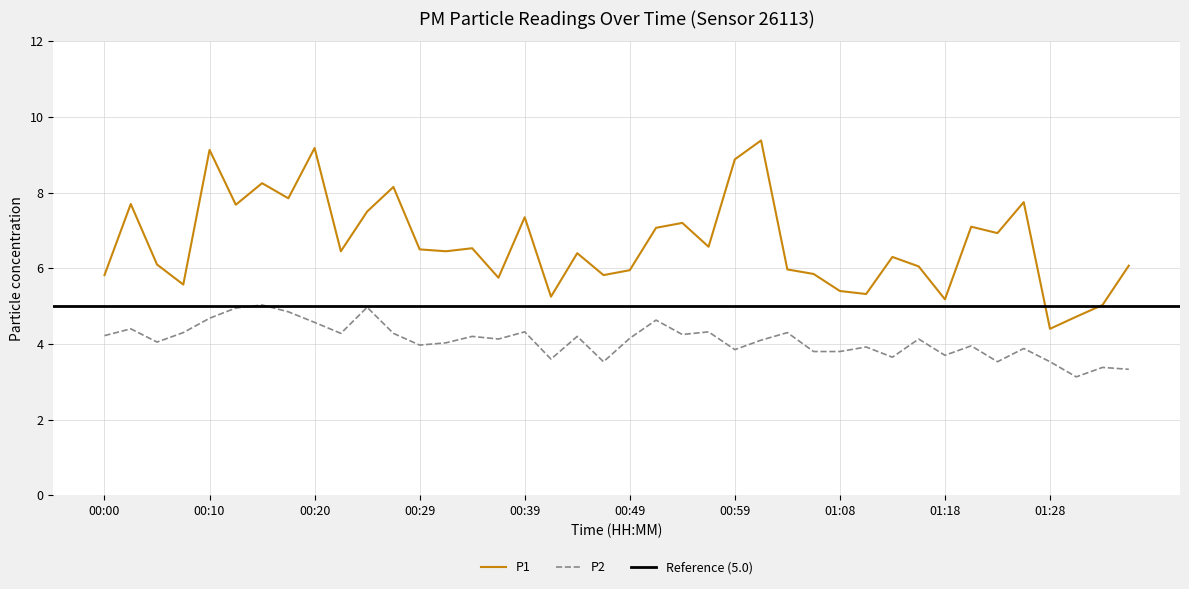

The value of P1 at 00:25 is 2.8. True or false?

False